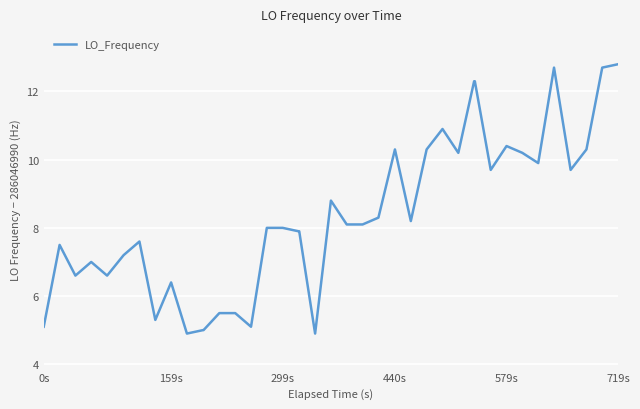

What is the minimum value shown in the chart?

4.9